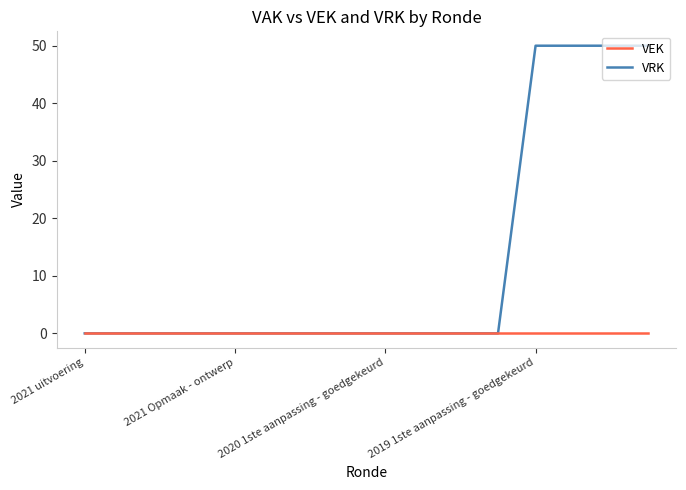

List the series in order of their overall mean, lowest first.

VRK, VEK